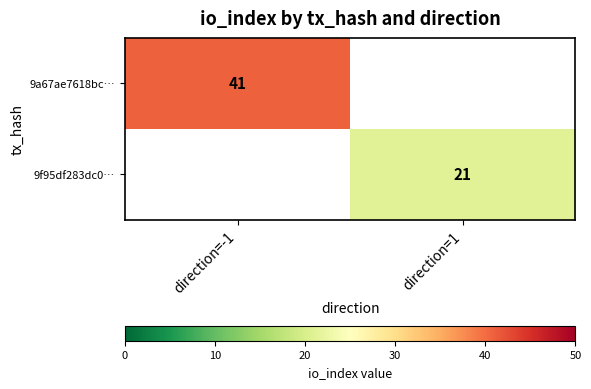

Is the value of 9a67ae7618bc… at direction=-1 greater than the value of 9f95df283dc0… at direction=1?

Yes